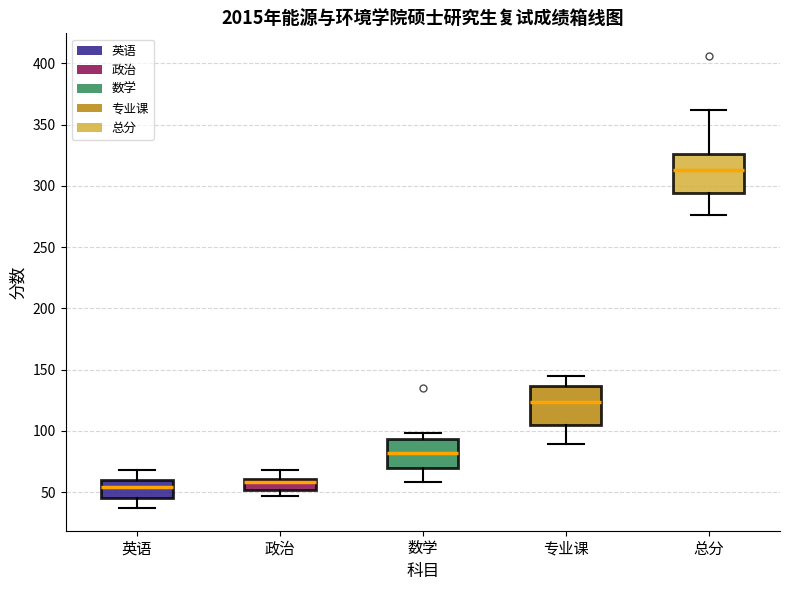

Reading left to right, read every box against the y-axis: the position of its median line, the range the box covers, and the ends of its whiskers. The values are not printed on the chart, so give them approximately, as read against the axis.

英语: median 55, box 45 to 60, whiskers 35 to 70
政治: median 60 (just below the box's upper edge), box 50 to 60, whiskers 45 to 70
数学: median 80, box 70 to 95, whiskers 60 to 100
专业课: median 125, box 105 to 135, whiskers 90 to 145
总分: median 315, box 295 to 325, whiskers 275 to 360